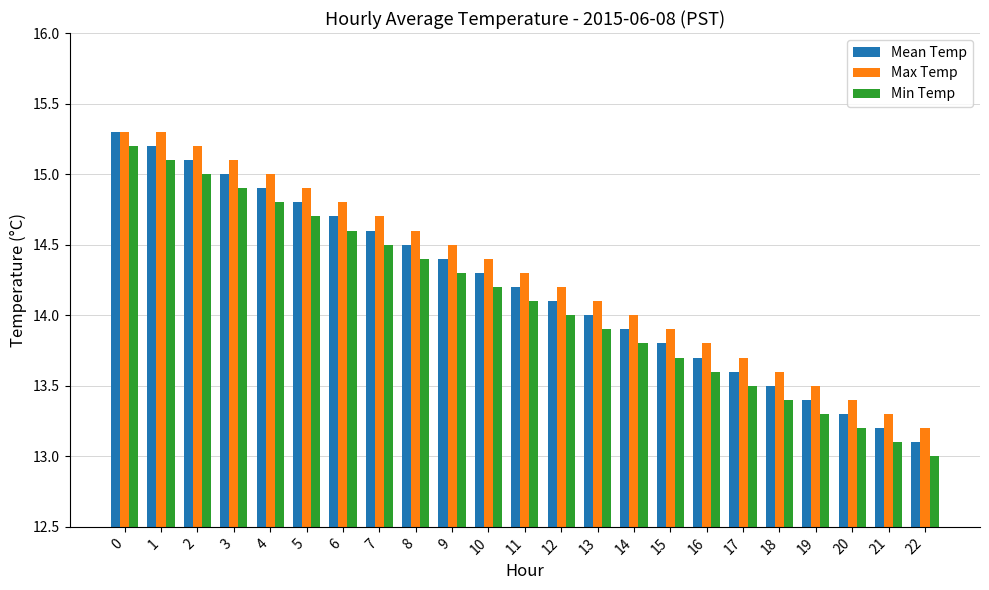

Which series has the largest total across all categories?

Max Temp